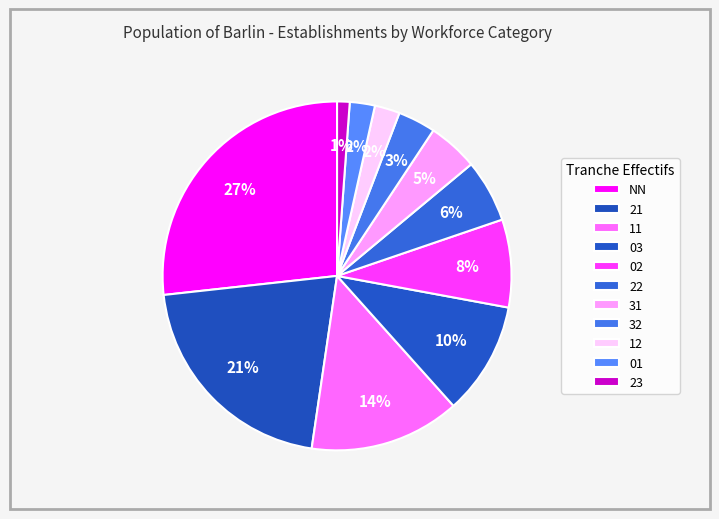

How many slices are in this pie chart?

11